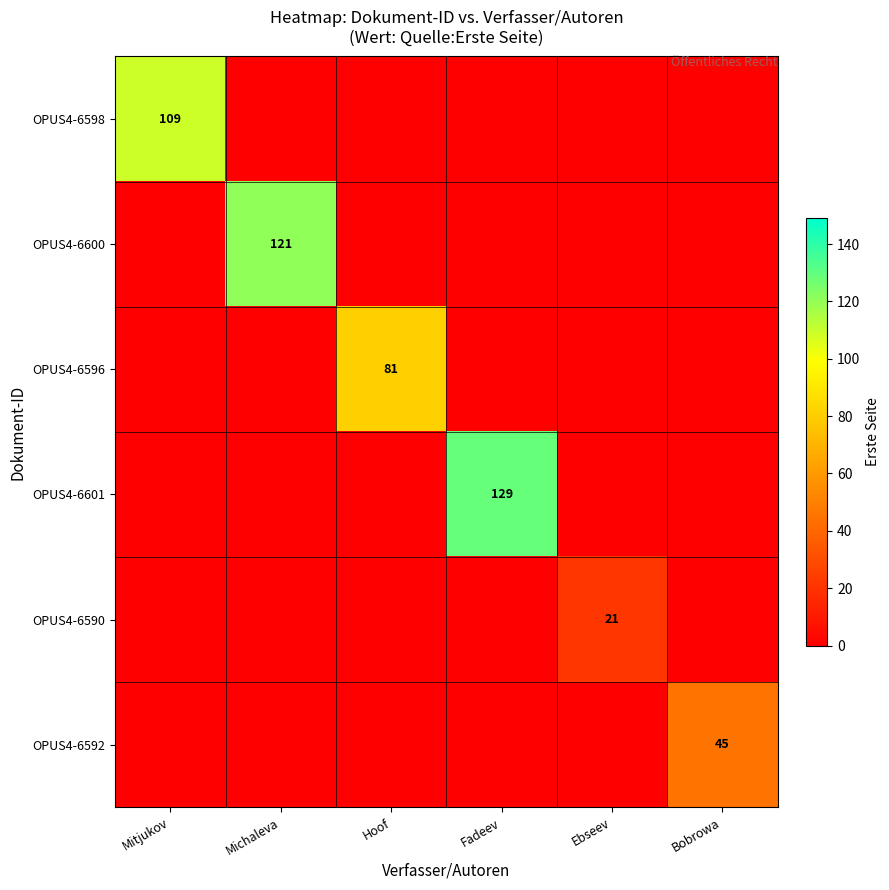

Is the value of OPUS4-6592 at Bobrowa greater than the value of OPUS4-6590 at Ebseev?

Yes